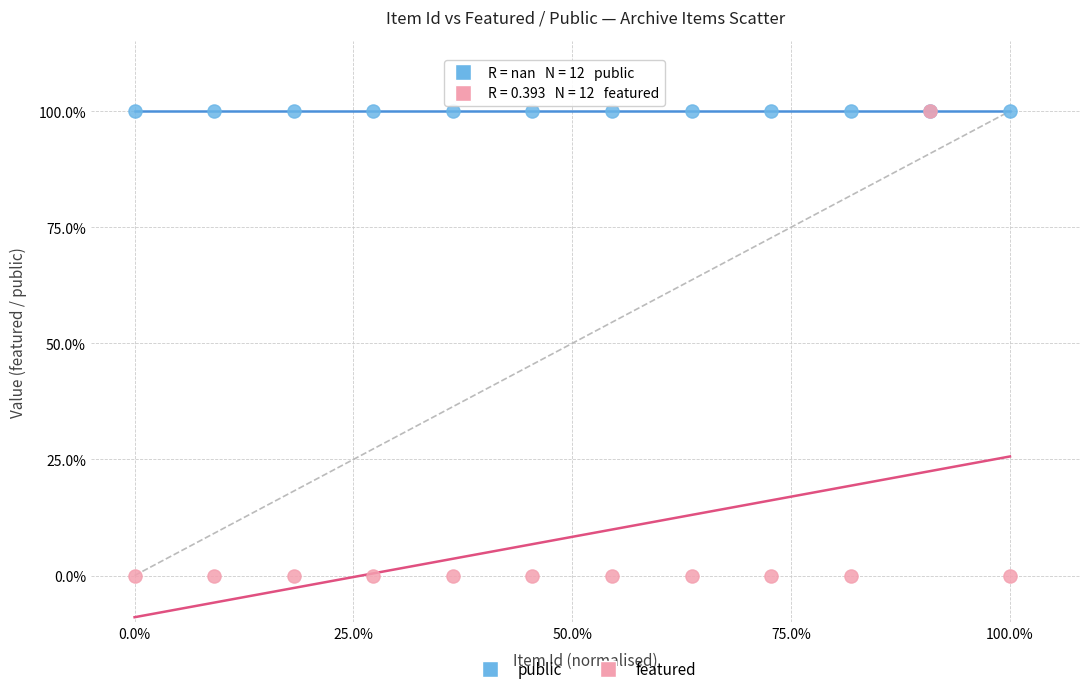

What are all the series names shown in the legend?

public, featured